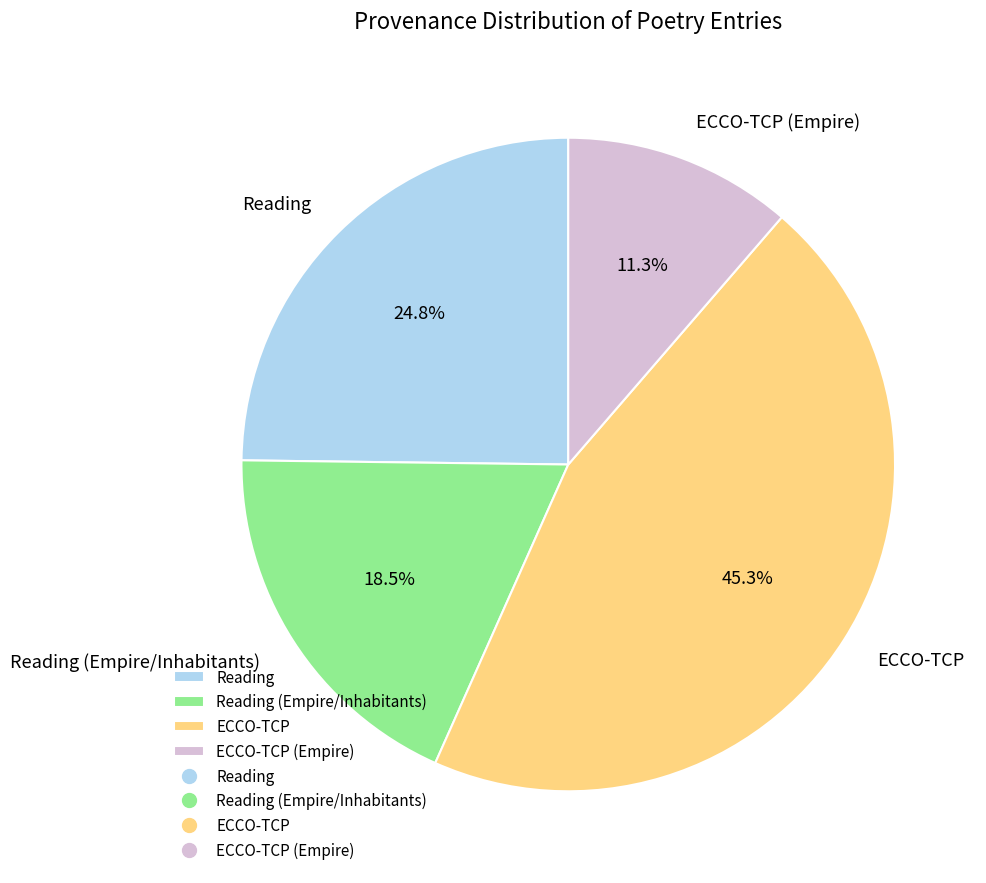

Is there a majority slice in this chart?

No